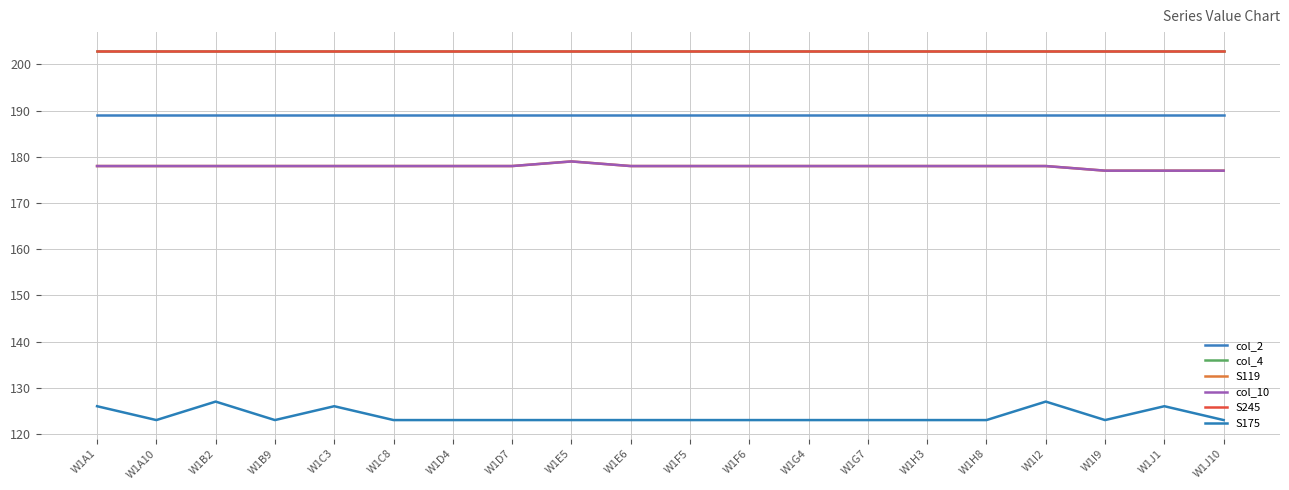

True or false: S245 and col_4 cross at least once.

False